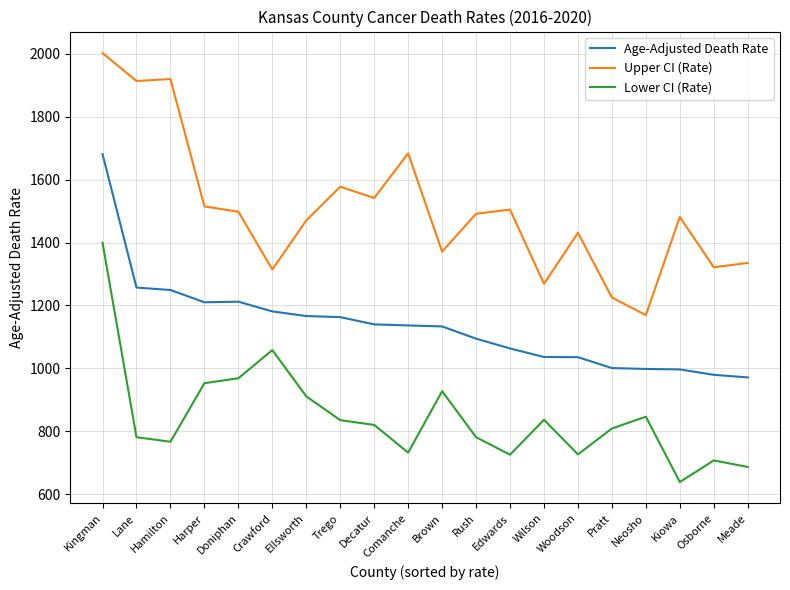

True or false: Upper CI (Rate) has more than 0 interior local peaks.

True